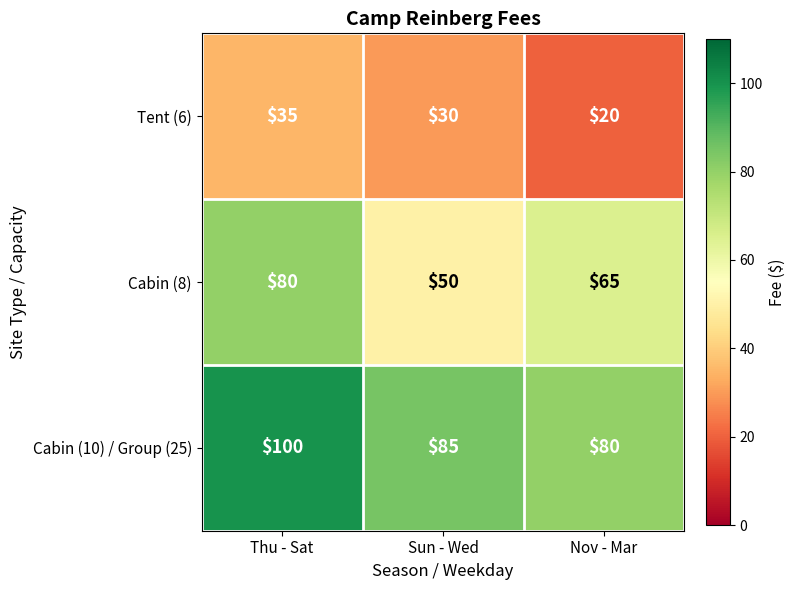

Which series has the largest range (max minus min)?

Cabin (8)